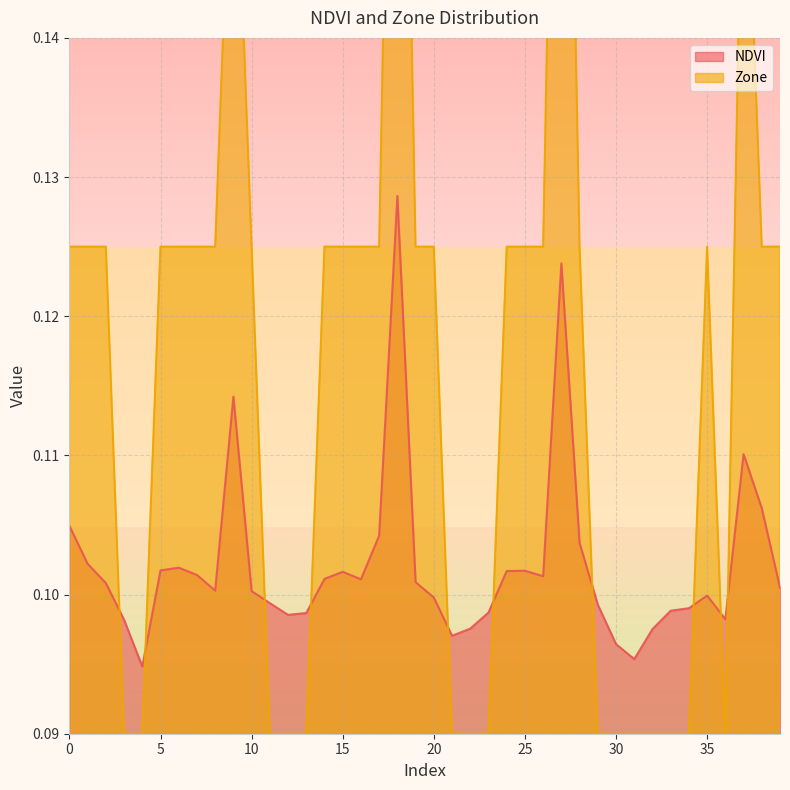

Where is the first local minimum for NDVI?

4